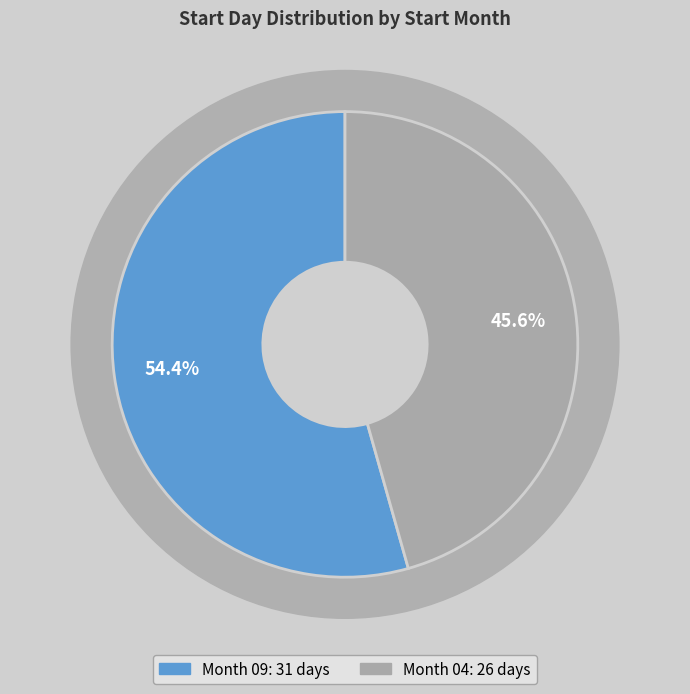

Is it true that 09 is 25% of the pie?

False